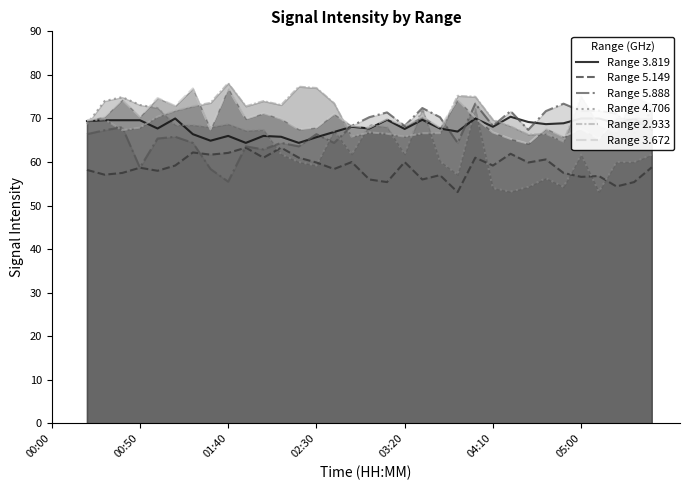

Is it true that Range 2.933 equals 39.0 at 02:30?

False